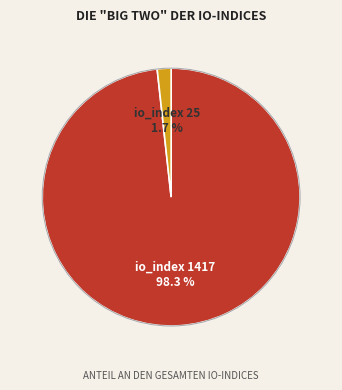

How many slices are in this pie chart?

2